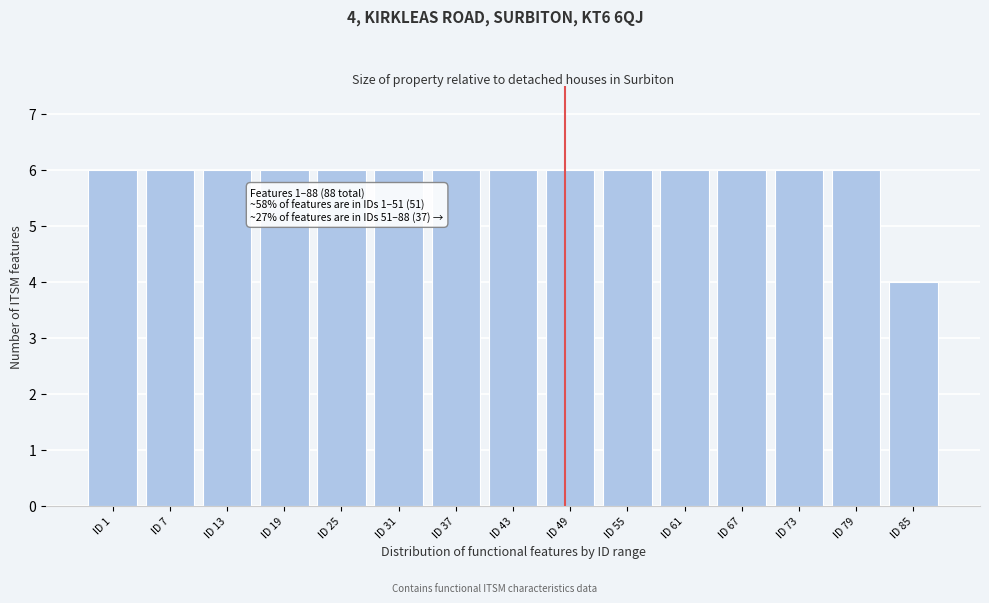

Reading left to right, extract all data points from this chart.

6	6	6	6	6	6	6	6	6	6	6	6	6	6	4